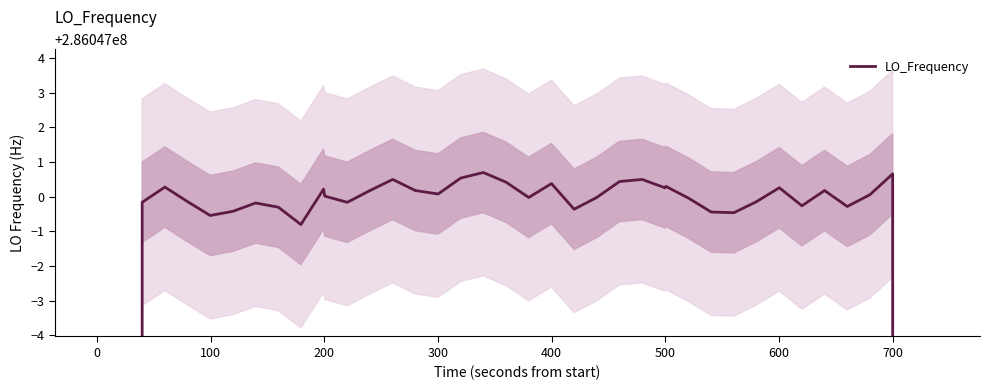

What is the minimum value shown in the chart?

171628200.1